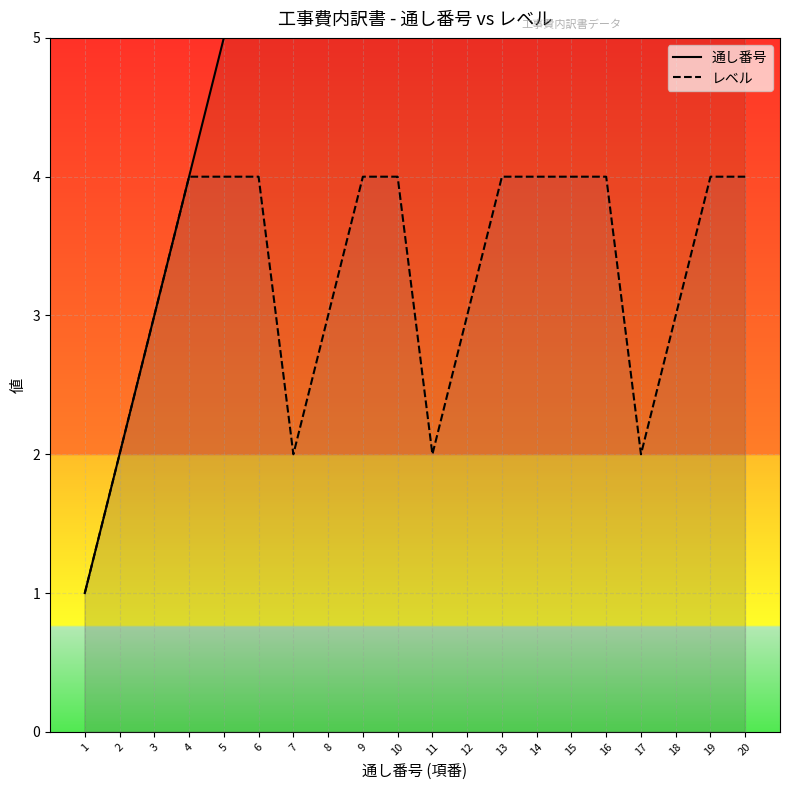

How many interior local valleys does the レベル series have?

3